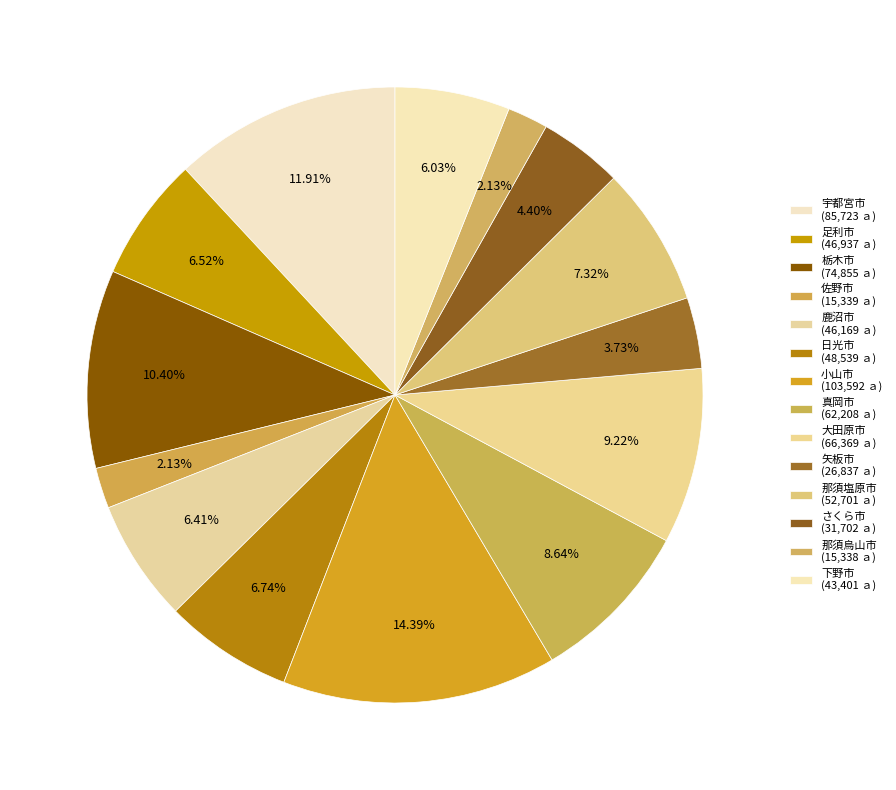

How many segments does this pie chart have?

14